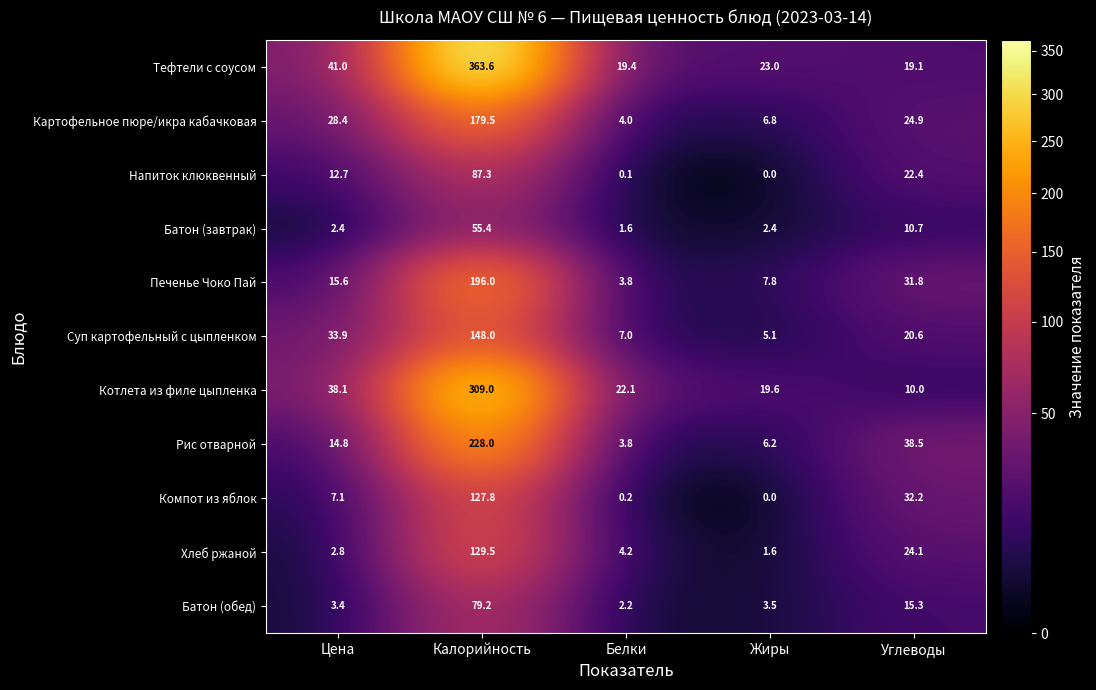

What is the sum of all Компот из яблок values?

167.3